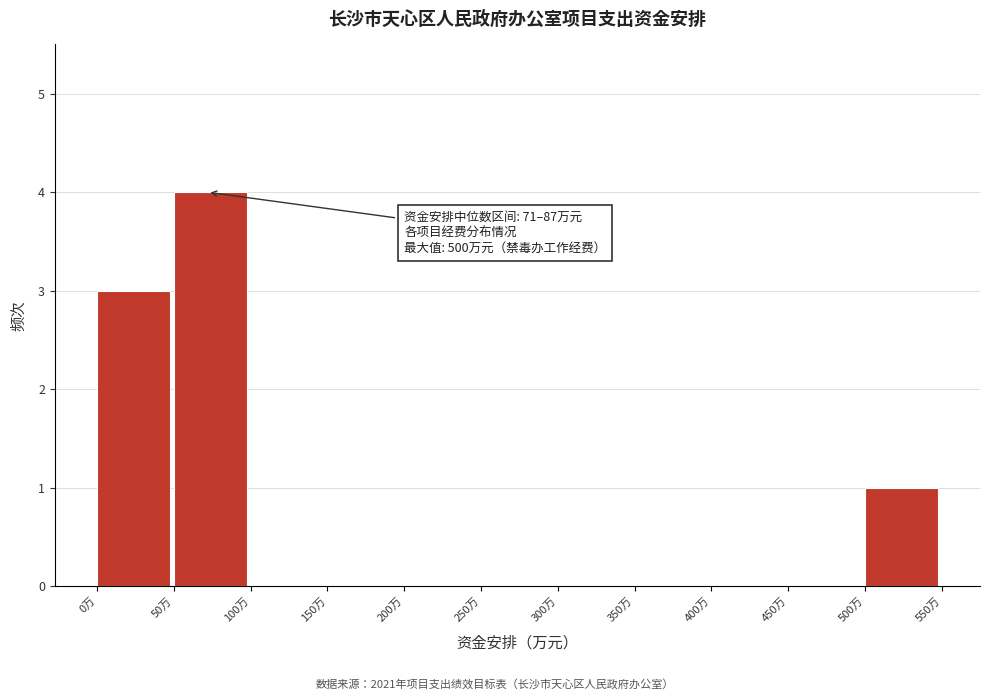

Over which range of the x-axis is the bar tallest?

50 to 100